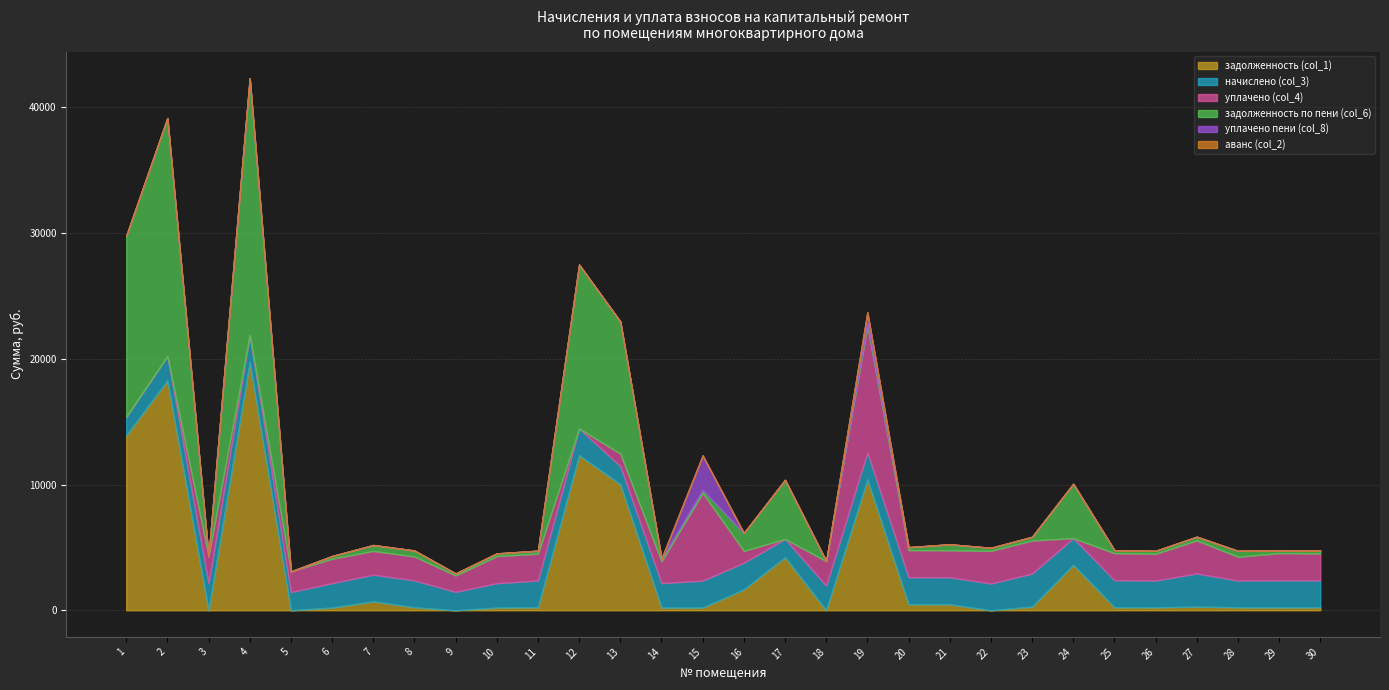

How many lines are shown in the chart?

6